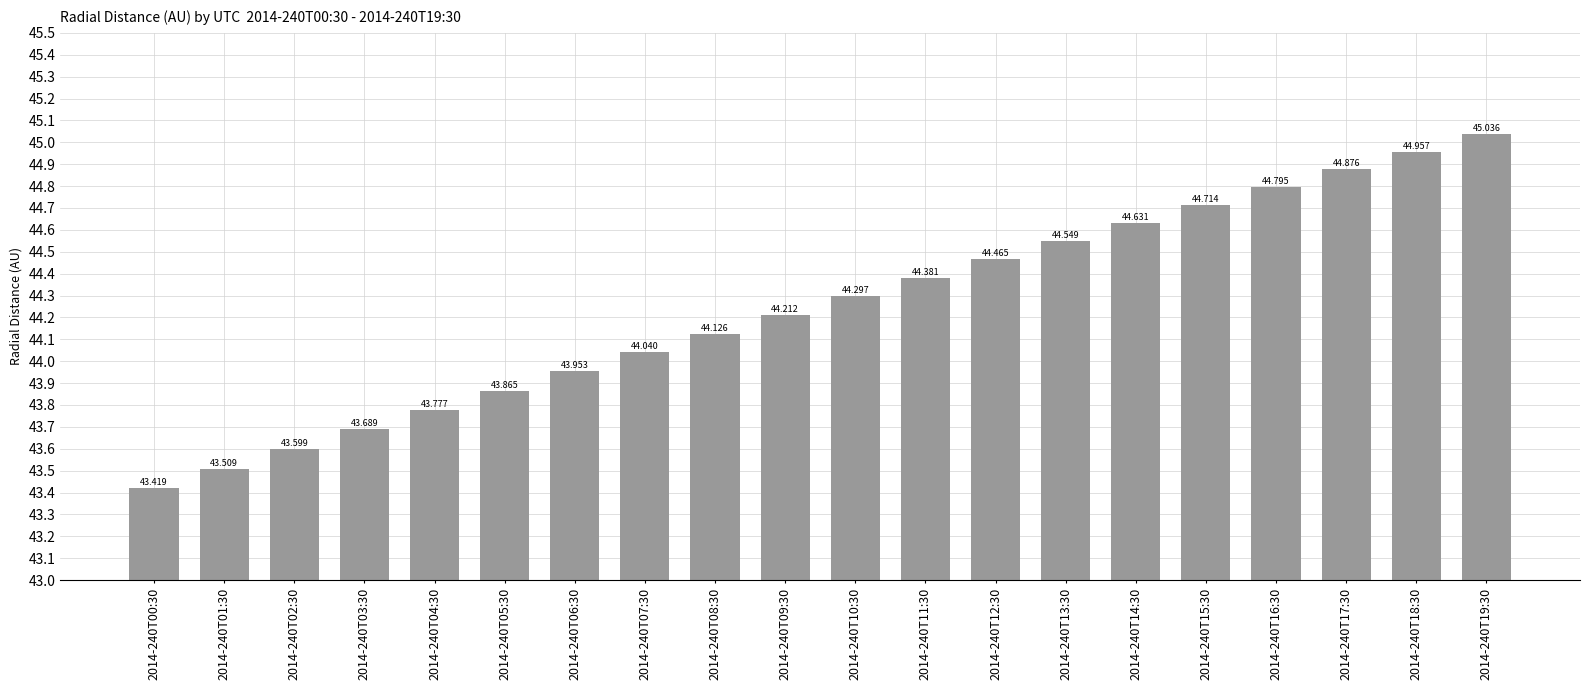

Which label corresponds to the largest value in the chart?

2014-240T19:30